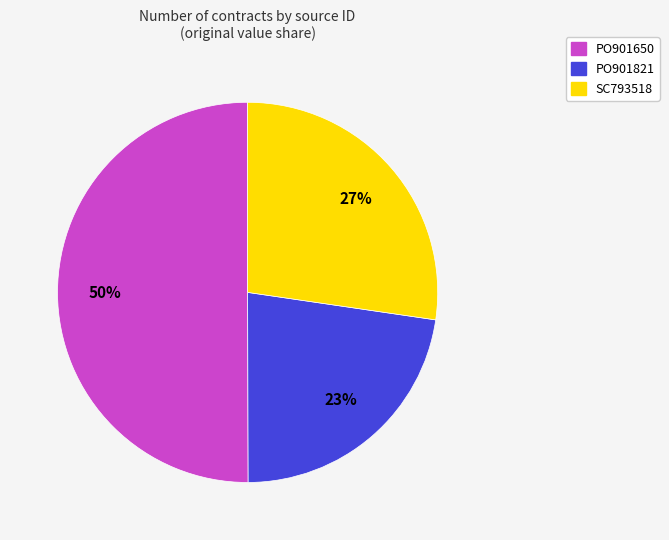

What is the largest slice in the pie chart?

PO901650